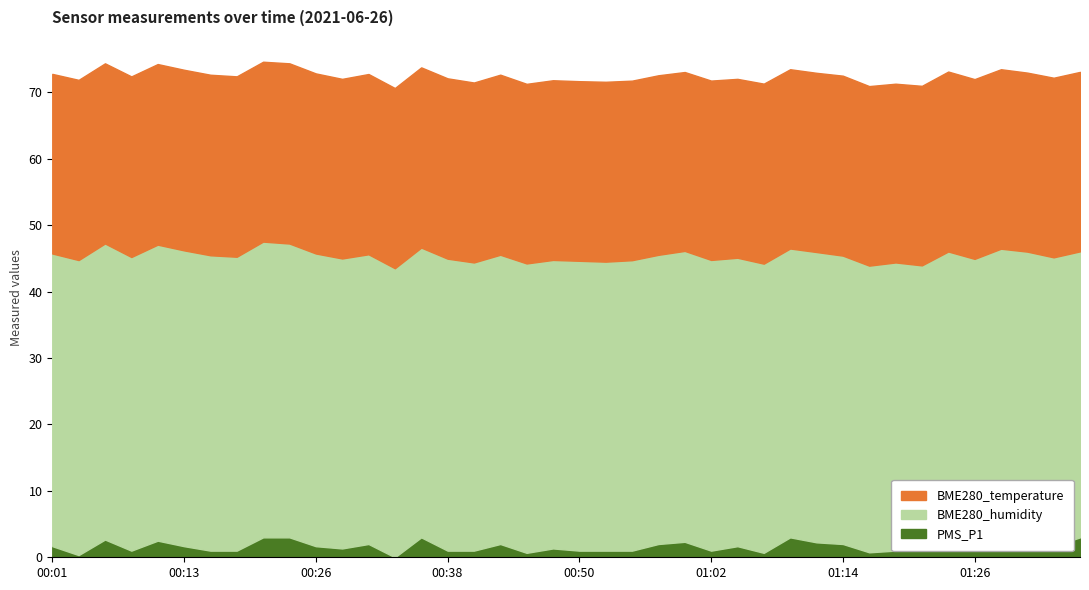

Which label corresponds to the smallest value in the chart?

00:33